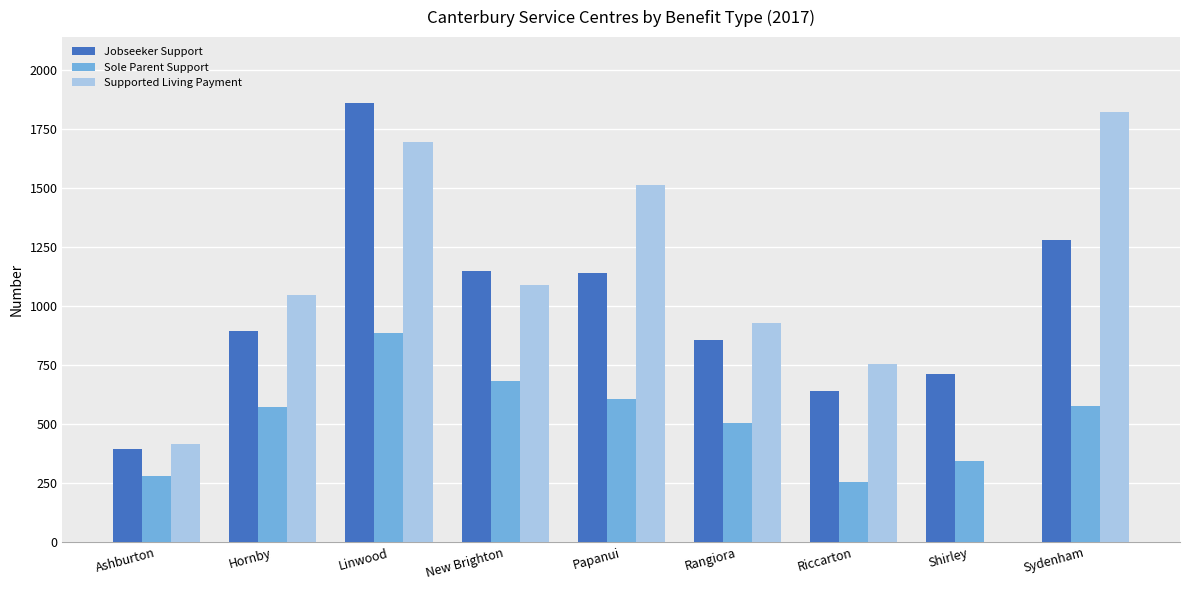

The Supported Living Payment series shows 1088.0 at New Brighton. True or false?

True